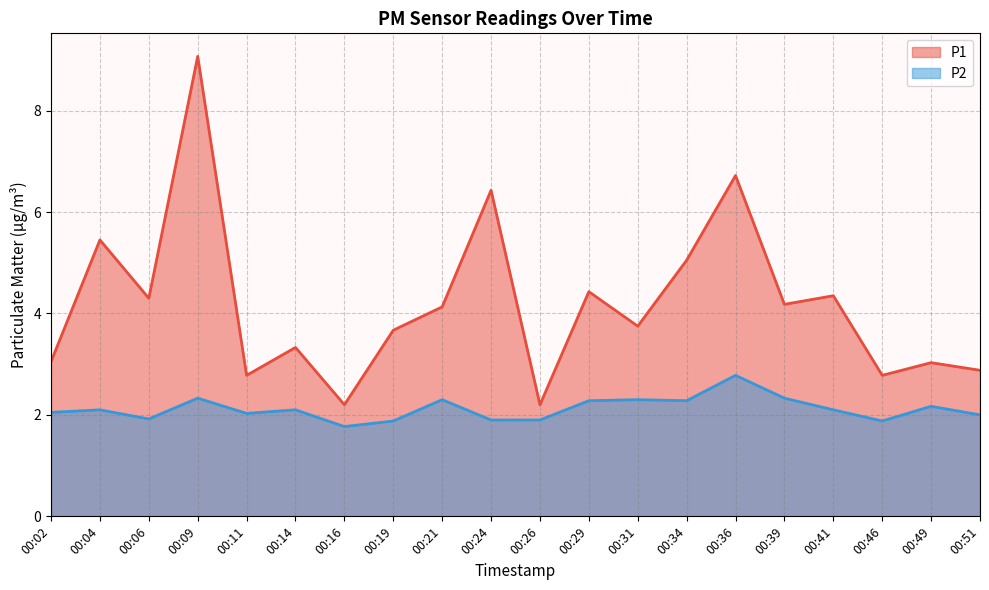

True or false: P2 and P1 intersect in this chart.

False